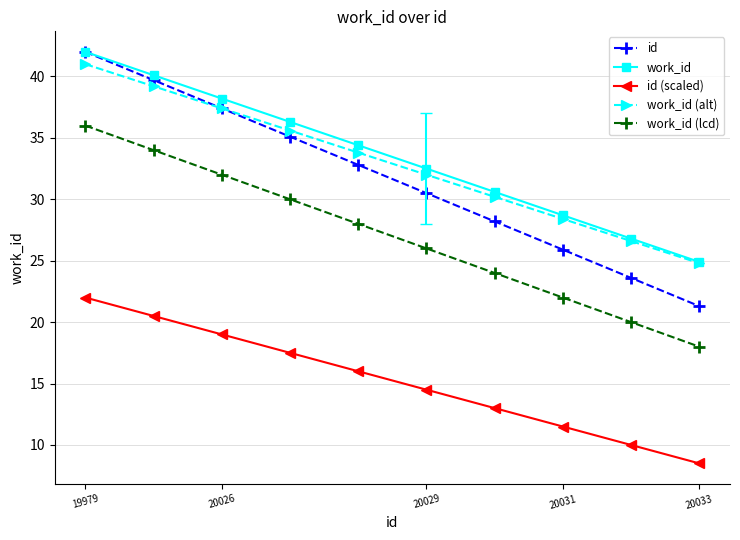

Reading left to right, extract all data points from this chart.

id: 42.0	39.7	37.4	35.1	32.8	30.5	28.2	25.9	23.6	21.3
work_id: 42.0	40.1	38.2	36.3	34.4	32.5	30.6	28.7	26.8	24.9
id (scaled): 22.0	20.5	19.0	17.5	16.0	14.5	13.0	11.5	10.0	8.5
work_id (alt): 41.0	39.2	37.4	35.6	33.8	32.0	30.2	28.4	26.6	24.8
work_id (lcd): 36.0	34.0	32.0	30.0	28.0	26.0	24.0	22.0	20.0	18.0